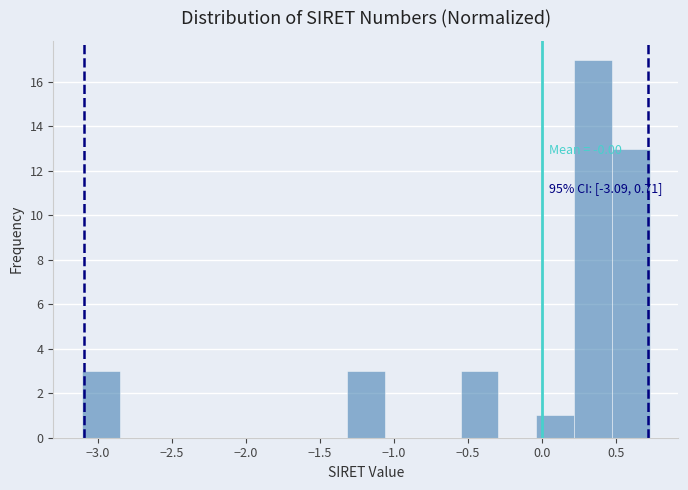

Over which range of the x-axis is the bar tallest?

0.20 to 0.45